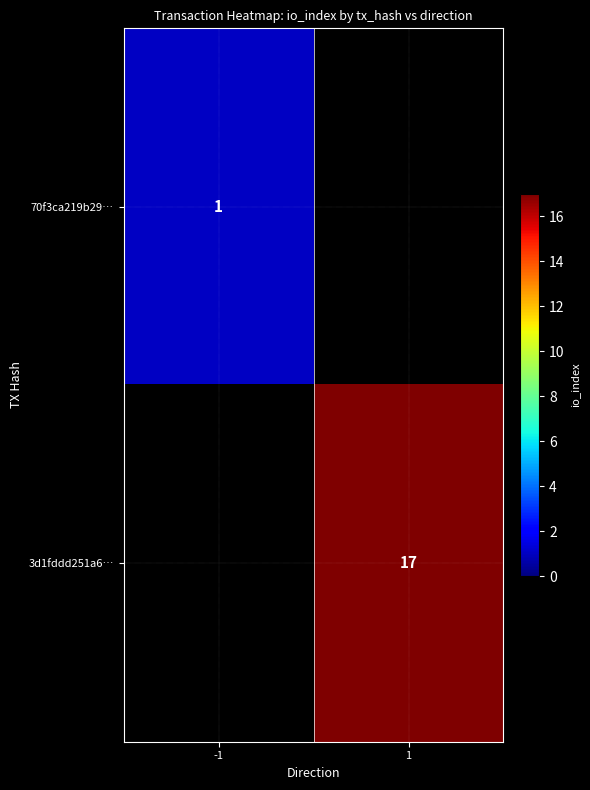

Is it true that 70f3ca219b29… equals 0 at -1?

False